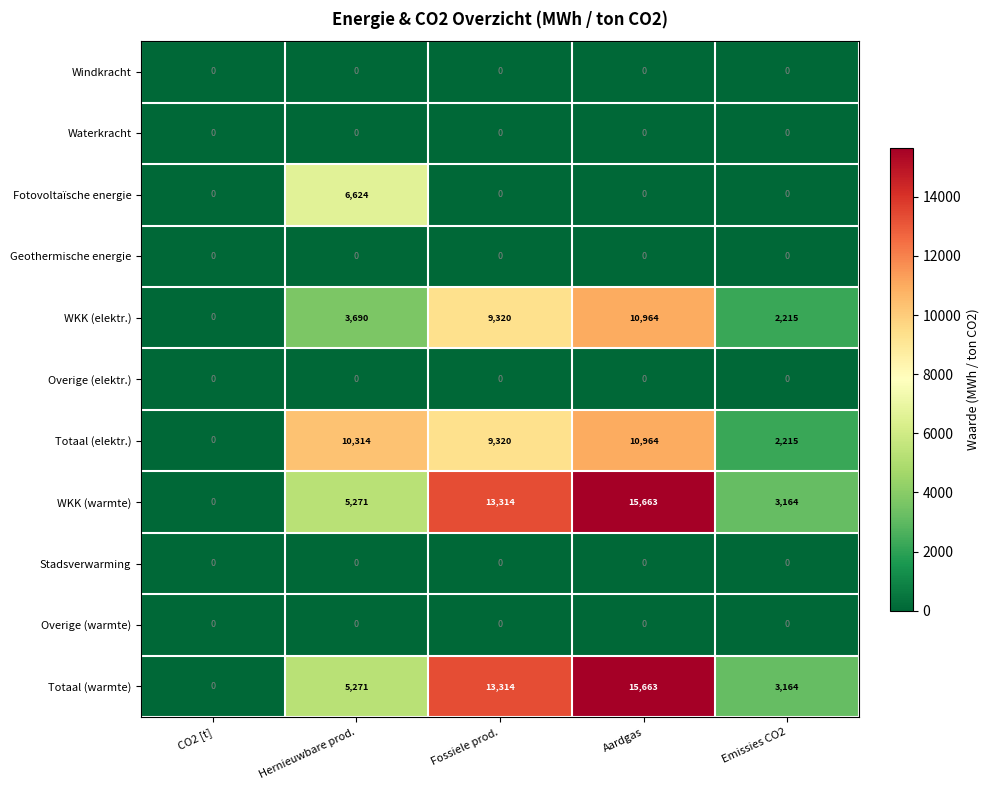

The Windkracht series shows 0 at Emissies CO2. True or false?

True